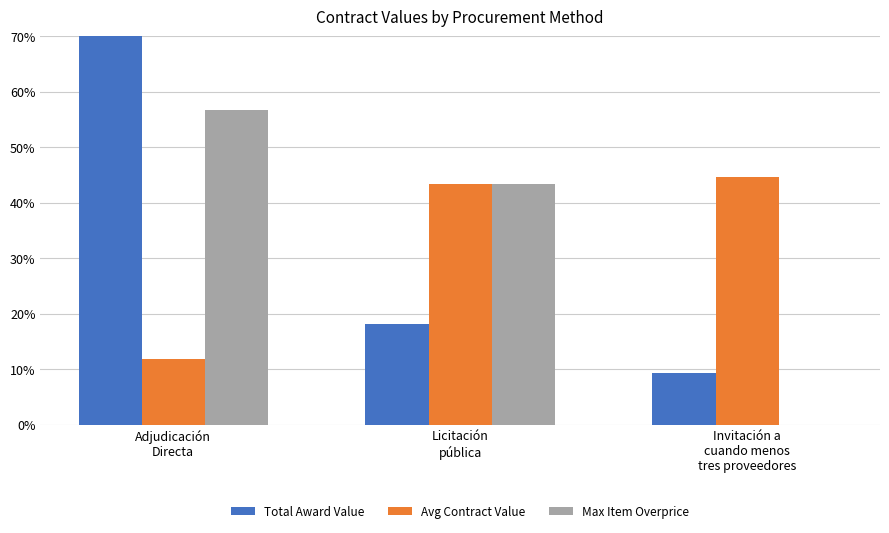

How many distinct data groups are displayed?

3